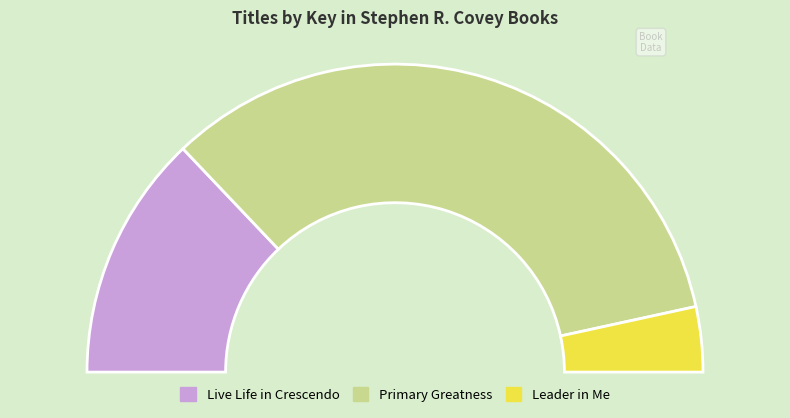

Which has a higher value, Live Life in Crescendo or Primary Greatness?

Primary Greatness